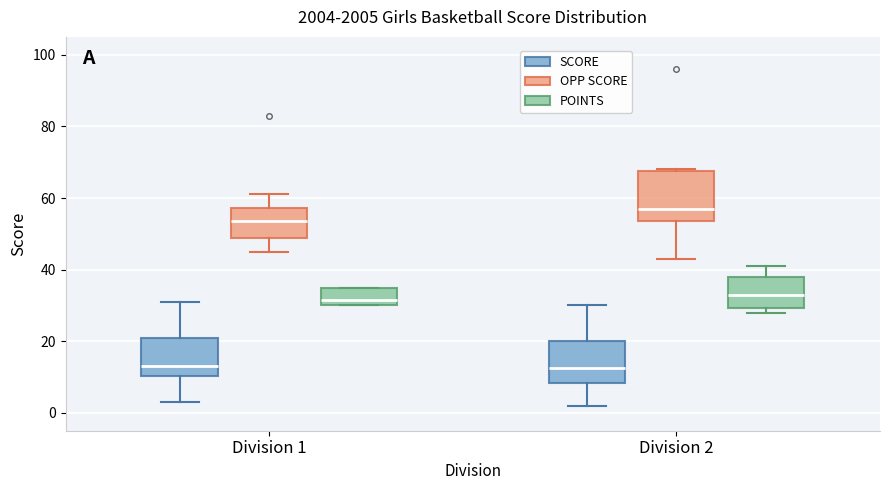

Where does the median line of the box for Division 2 (SCORE) sit on the y-axis? The values are not printed on the chart, so give them approximately, as read against the axis.

12